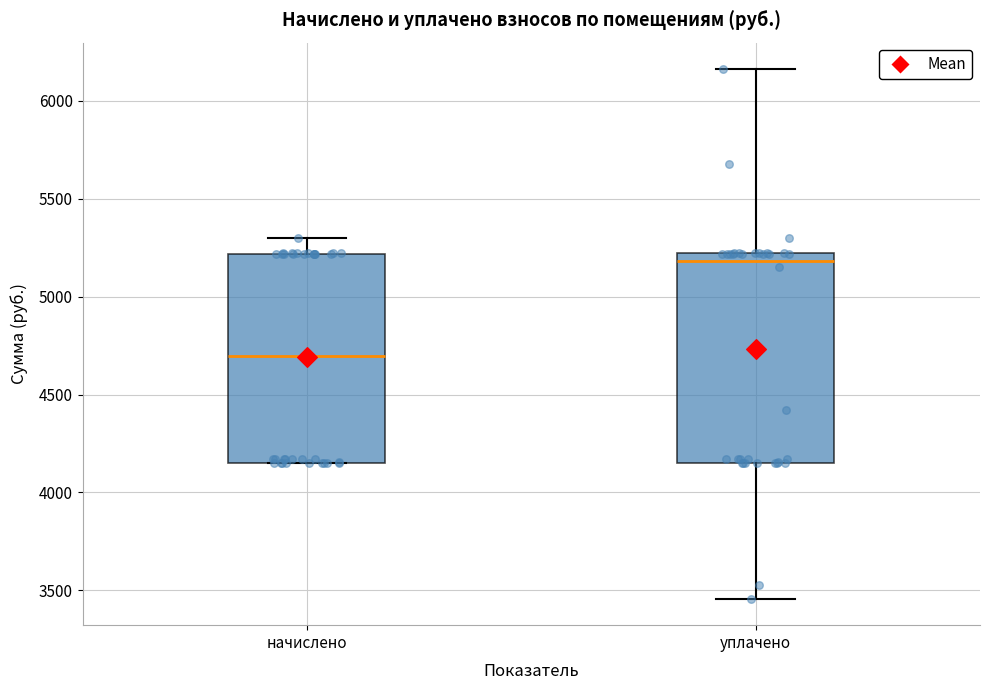

Reading left to right, transcribe this box plot: for each box, give where its median line is, the range the box spans, and where its two whiskers end, as read against the y-axis. The values are not printed on the chart, so give them approximately, as read against the axis.

начислено: median 4700, box 4150 to 5200, whiskers 4150 to 5300
уплачено: median 5200 (just below the box's upper edge), box 4150 to 5200, whiskers 3450 to 6150